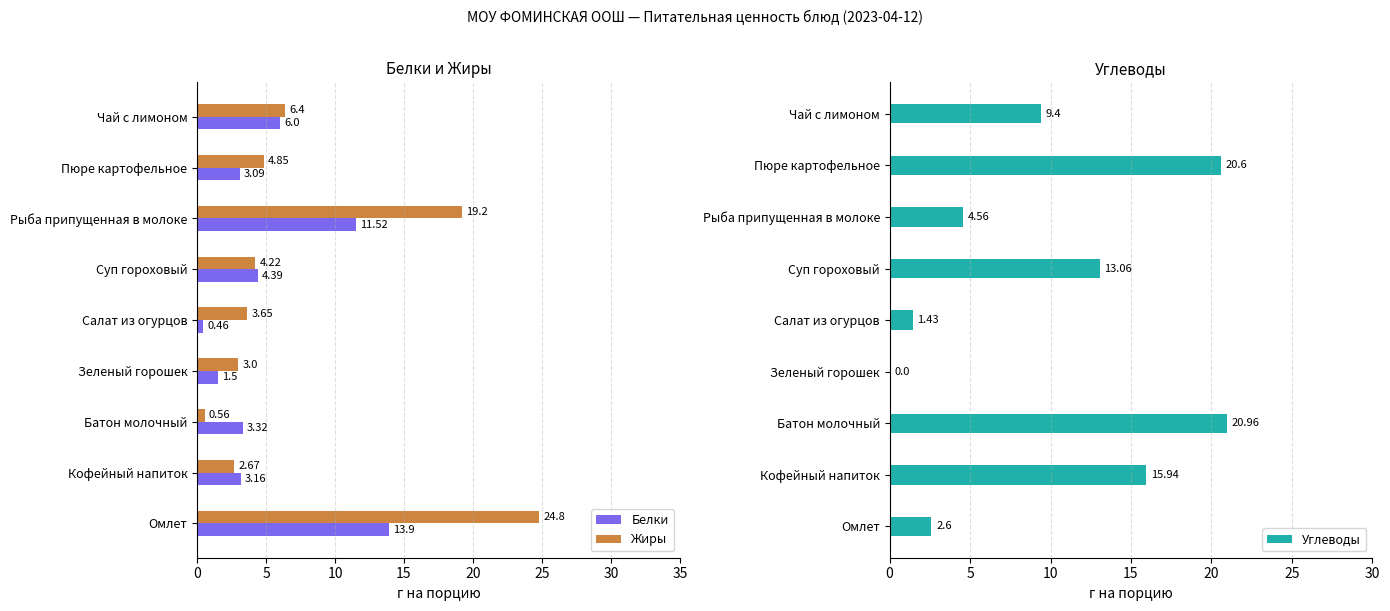

Which category has the highest value in the Белки series?

Омлет